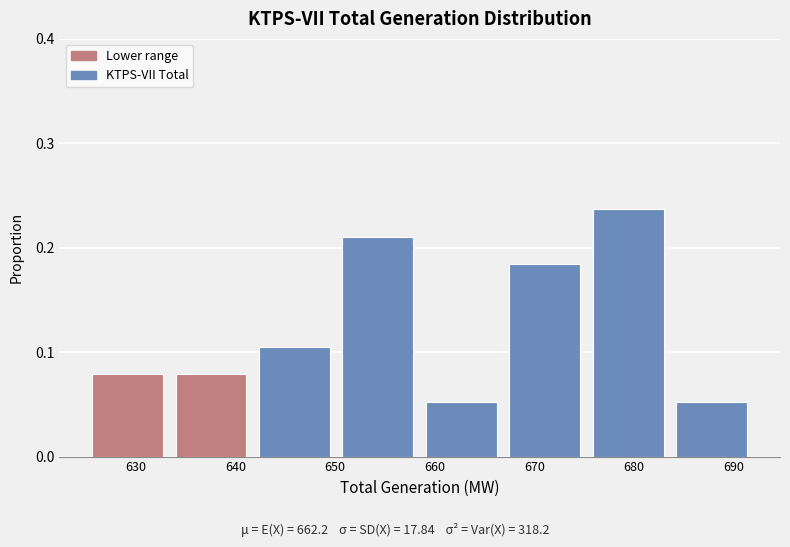

Reading left to right, transcribe this chart: for each bar, give the range it covers on the x-axis and its height. Neither the bar edges nor the heights are printed on the chart, so give them approximately, as read against the axes.

625 to 633: 0.08
633 to 642: 0.08
642 to 650: 0.11
650 to 659: 0.21
659 to 667: 0.05
667 to 675: 0.18
675 to 684: 0.24
684 to 692: 0.05